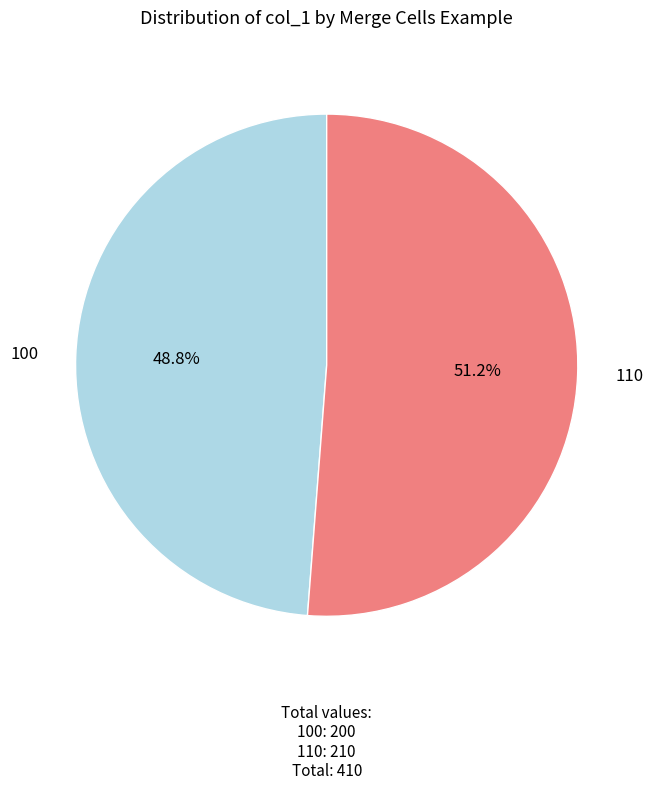

Between 100 and 110, which is larger?

110